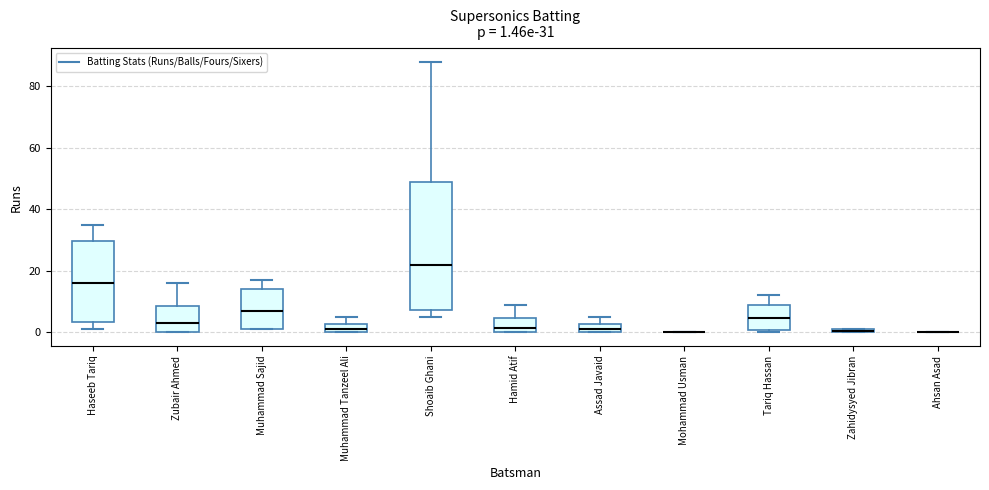

Comparing the boxes themselves (not the whiskers), which one is the tallest?

Shoaib Ghani